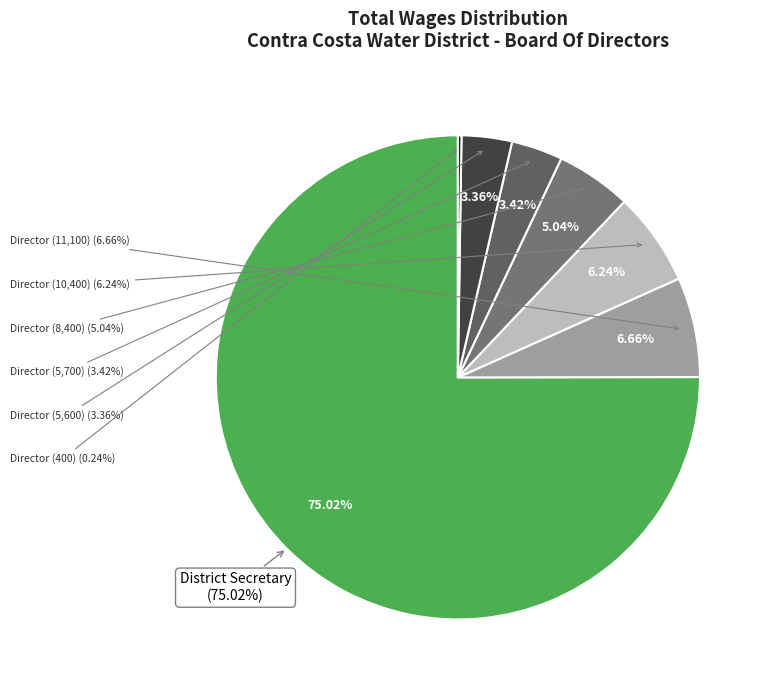

Do Director (8400) and Director (5600) together represent more than half of the pie?

No